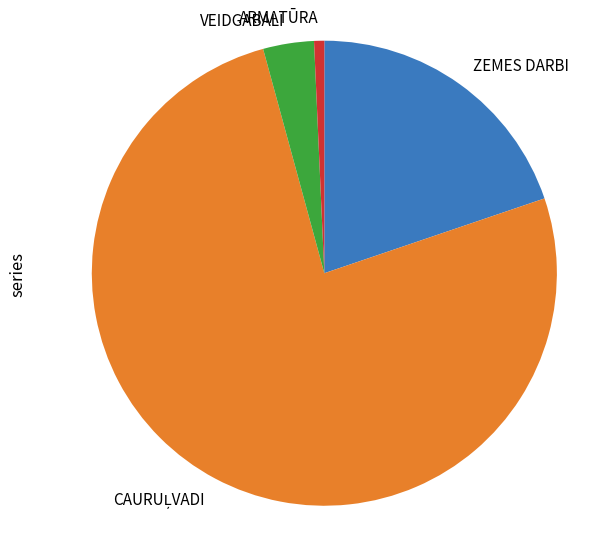

Approximately how many times larger is the value at ZEMES DARBI compared to VEIDGABALI?

5.6